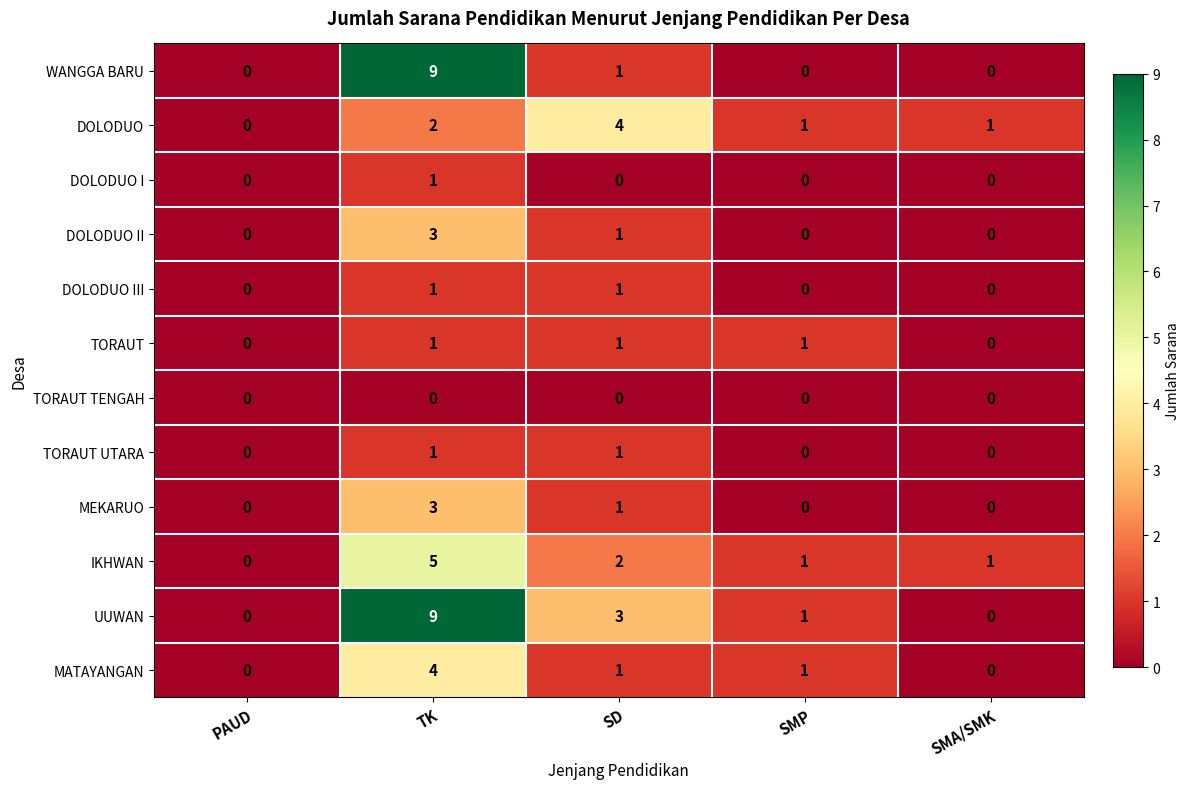

Which series has the largest total across all categories?

UUWAN